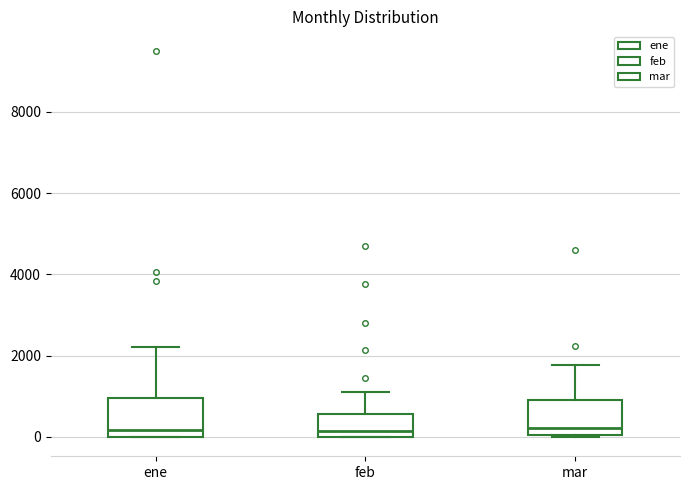

Where is the upper edge of the box for feb on the y-axis? The values are not printed on the chart, so give them approximately, as read against the axis.

600